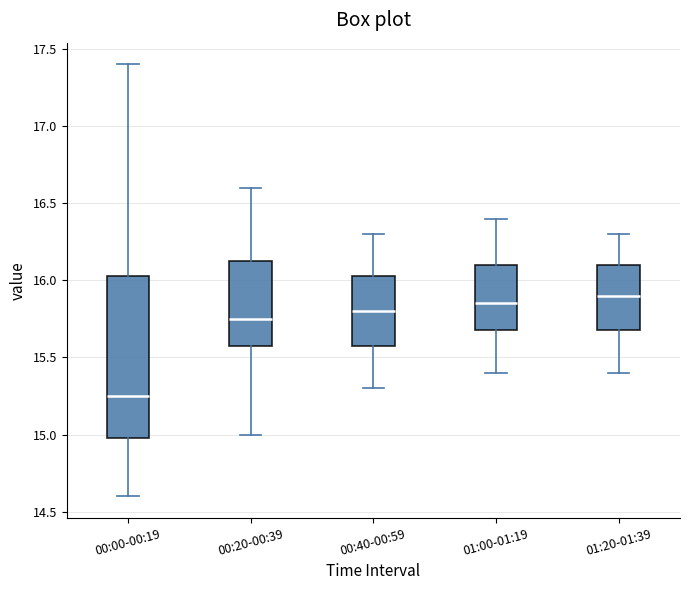

Where does the median line of the box for 01:20-01:39 sit on the y-axis? The values are not printed on the chart, so give them approximately, as read against the axis.

15.90